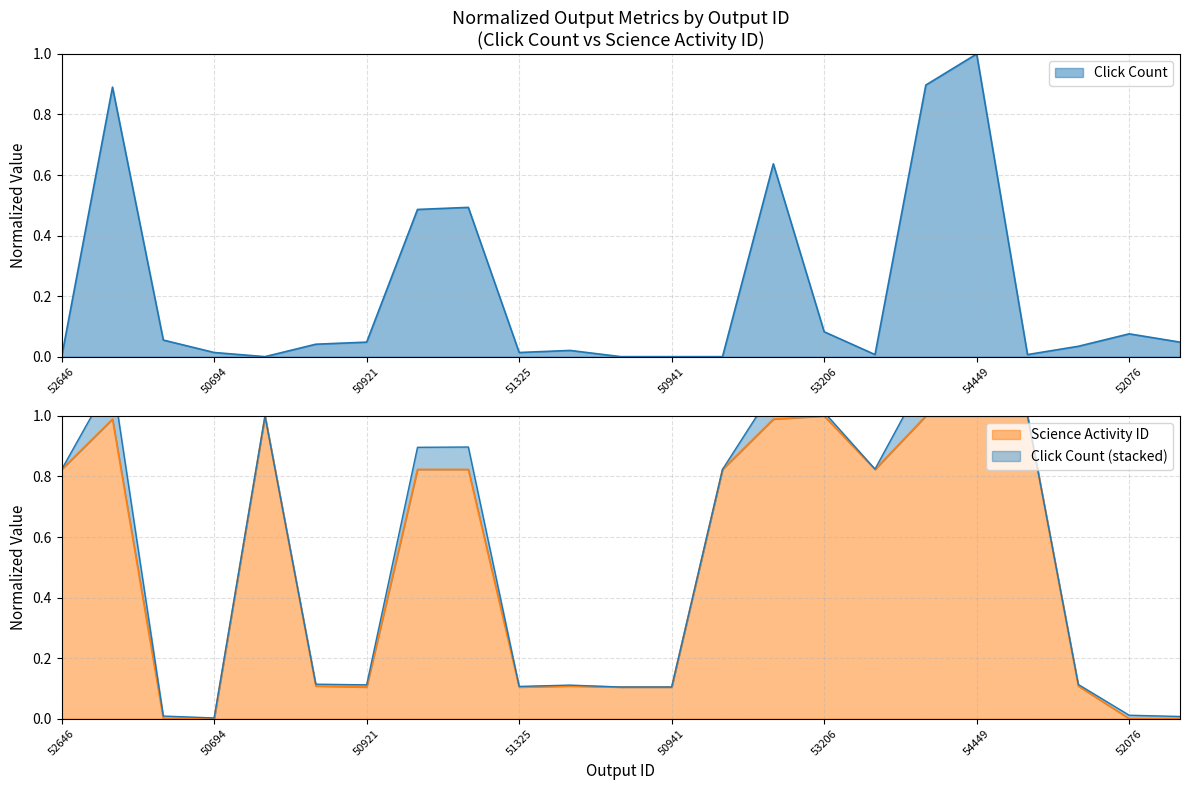

Reading left to right, list all the values displayed in this chart.

Click Count: 52646=0.0	53906=0.9	50693=0.1	50694=0.0	54386=0.0	50950=0.0	50921=0.0	52656=0.5	52691=0.5	51325=0.0	51327=0.0	50940=0.0	50941=0.0	52711=0.0	54106=0.6	53206=0.1	52731=0.0	54450=0.9	54449=1.0	54385=0.0	50953=0.0	52076=0.1	52081=0.0
Science Activity ID: 52646=0.8	53906=1.0	50693=0.0	50694=0.0	54386=1.0	50950=0.1	50921=0.1	52656=0.8	52691=0.8	51325=0.1	51327=0.1	50940=0.1	50941=0.1	52711=0.8	54106=1.0	53206=1.0	52731=0.8	54450=1.0	54449=1.0	54385=1.0	50953=0.1	52076=0.0	52081=0.0